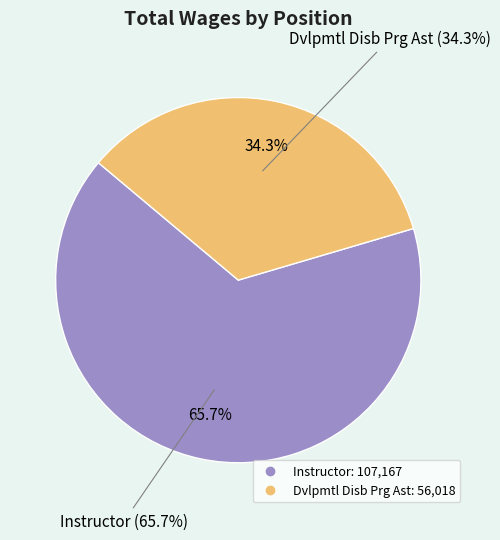

What is the largest slice in the pie chart?

Instructor